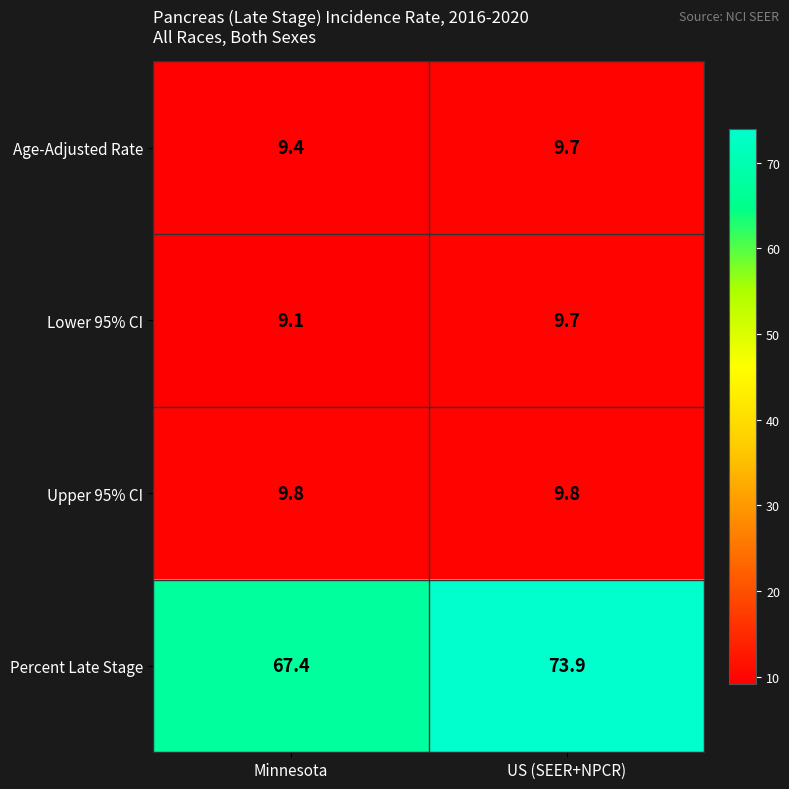

Reading right to left, transcribe all the data shown in this chart.

Age-Adjusted Rate: 9.7	9.4
Lower 95% CI: 9.7	9.1
Upper 95% CI: 9.8	9.8
Percent Late Stage: 73.9	67.4